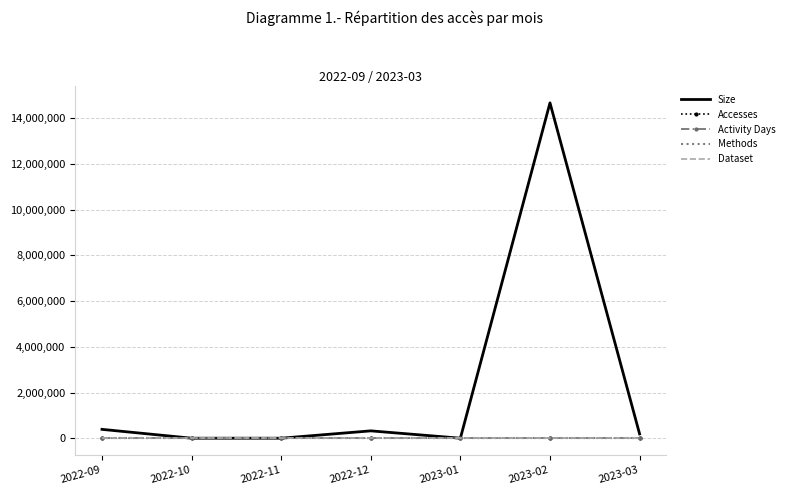

List the labels in order of Activity Days value, smallest first.

2022-10, 2022-11, 2023-01, 2022-09, 2022-12, 2023-03, 2023-02